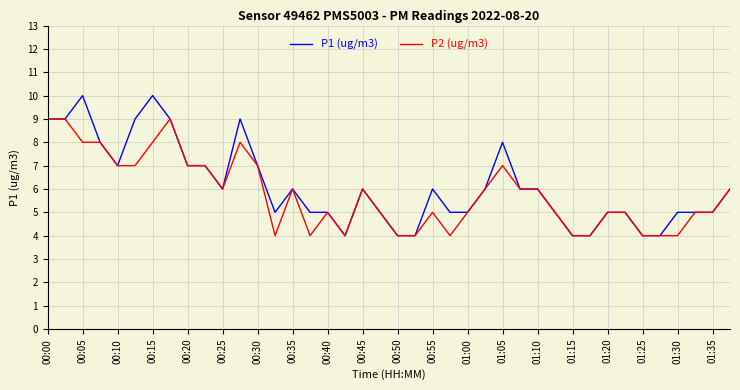

Which series has the widest spread of values?

P1 (ug/m3)